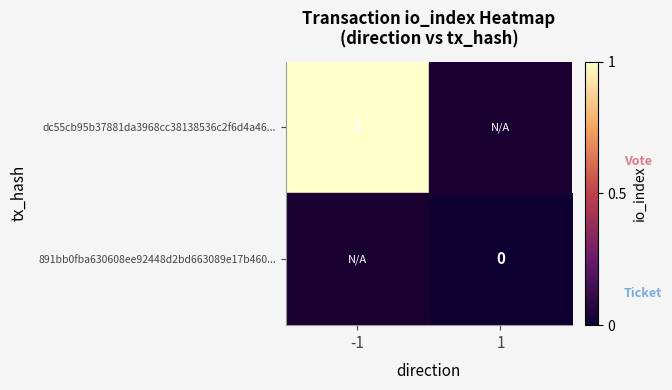

At which category does the chart reach its peak across all series?

-1